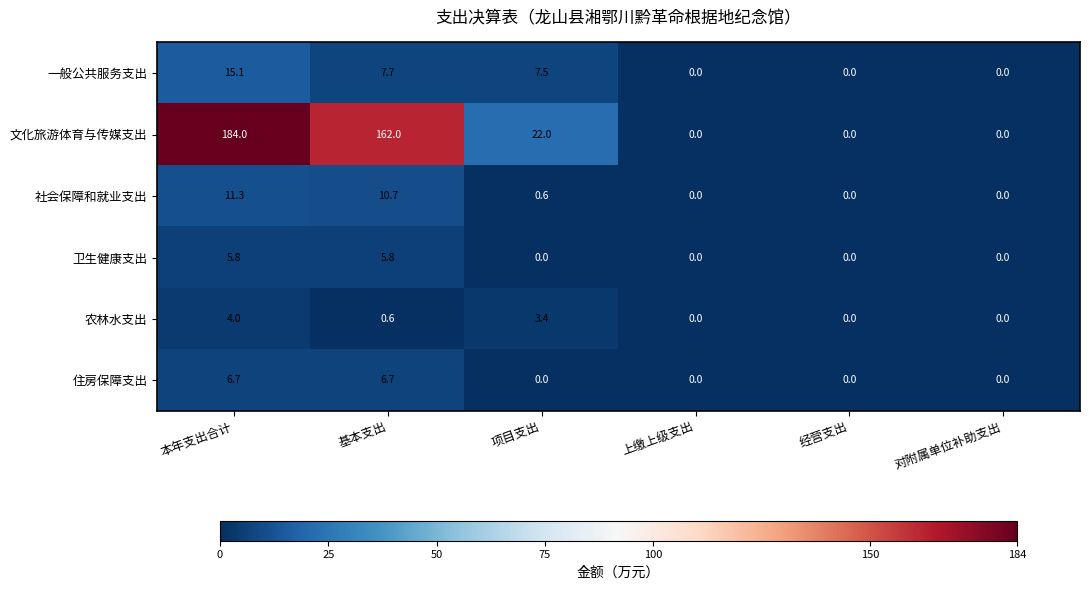

The 文化旅游体育与传媒支出 series shows 62.6 at 本年支出合计. True or false?

False